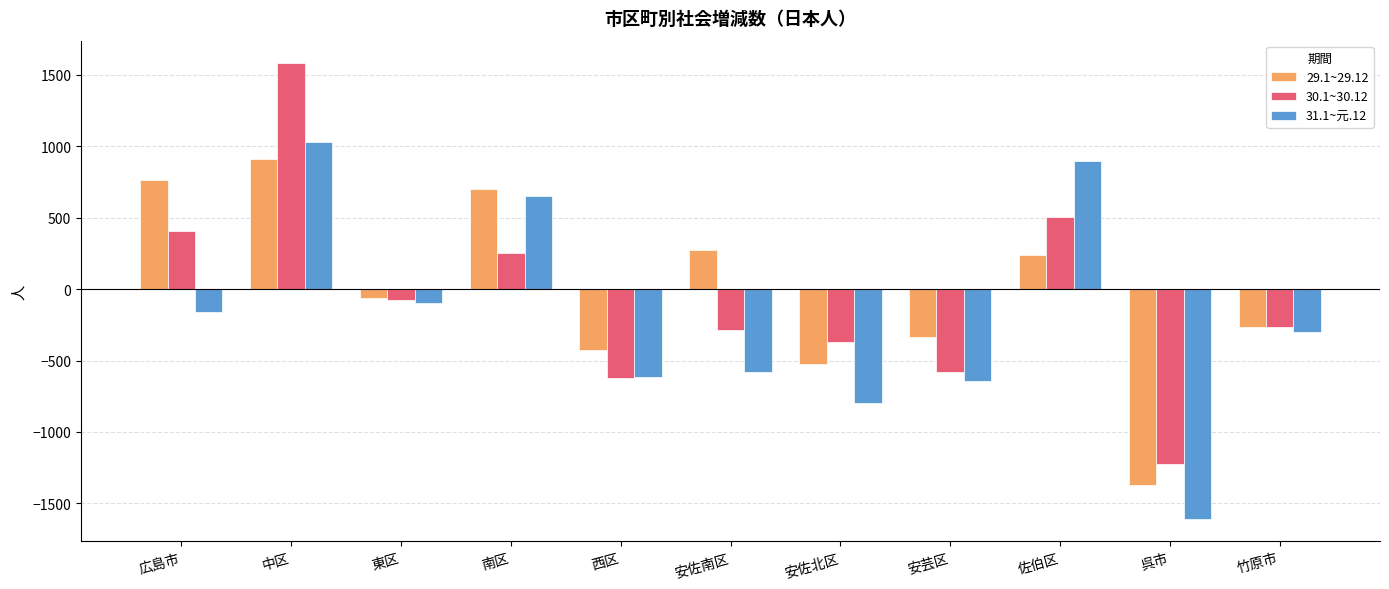

What is the highest value of the 29.1~29.12 series?

910